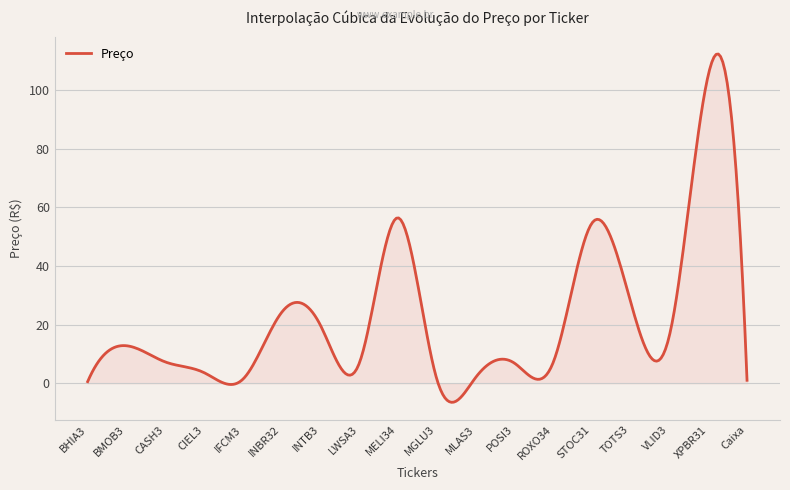

What is the minimum value shown in the chart?

-6.5